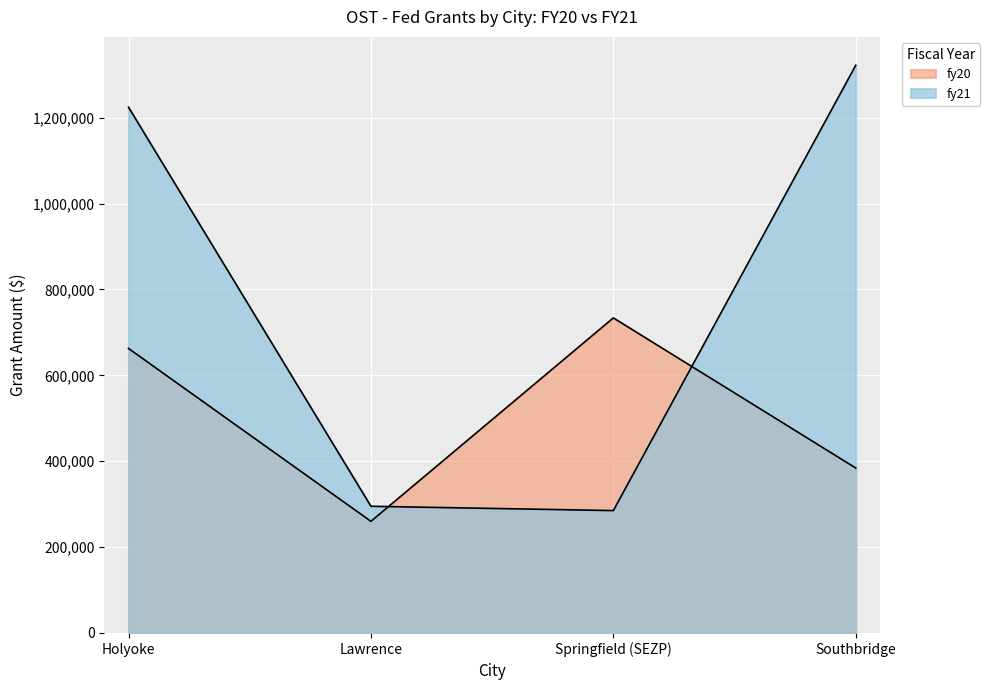

Which series has the largest range (max minus min)?

fy21